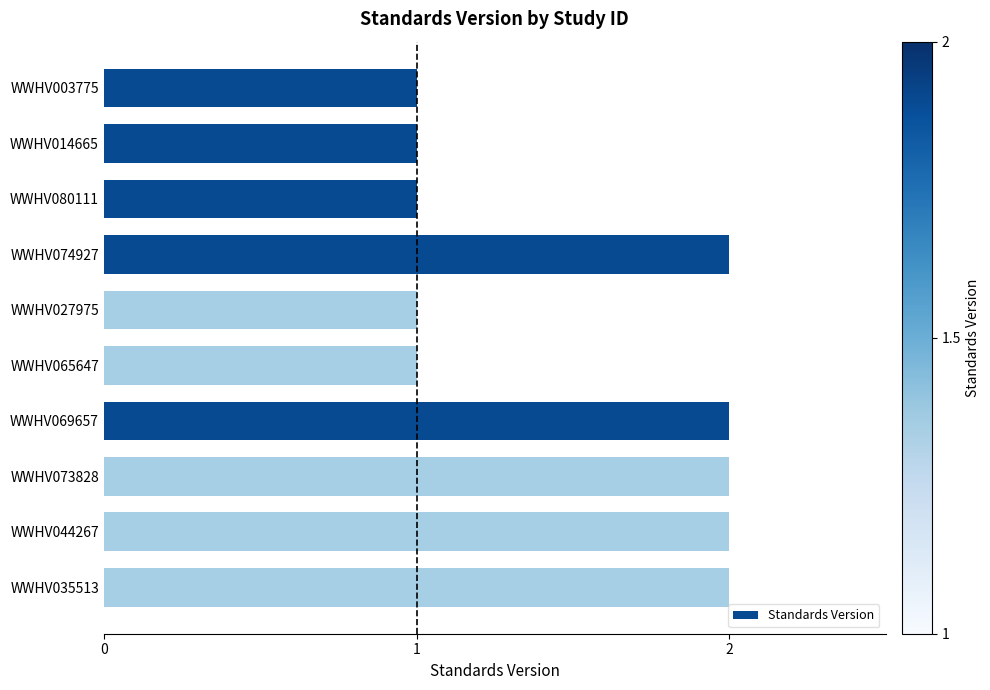

What is the difference between the maximum and second lowest values?

1